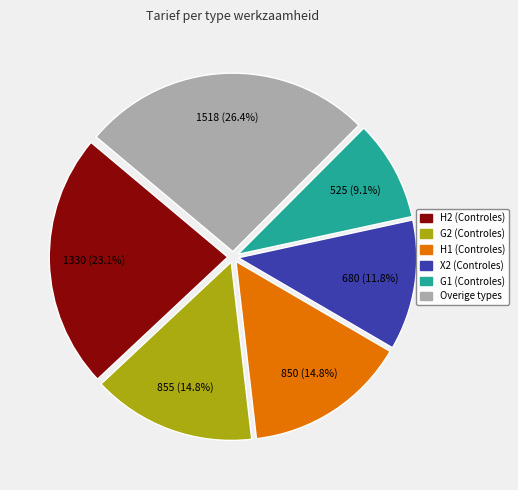

Is there a majority slice in this chart?

No